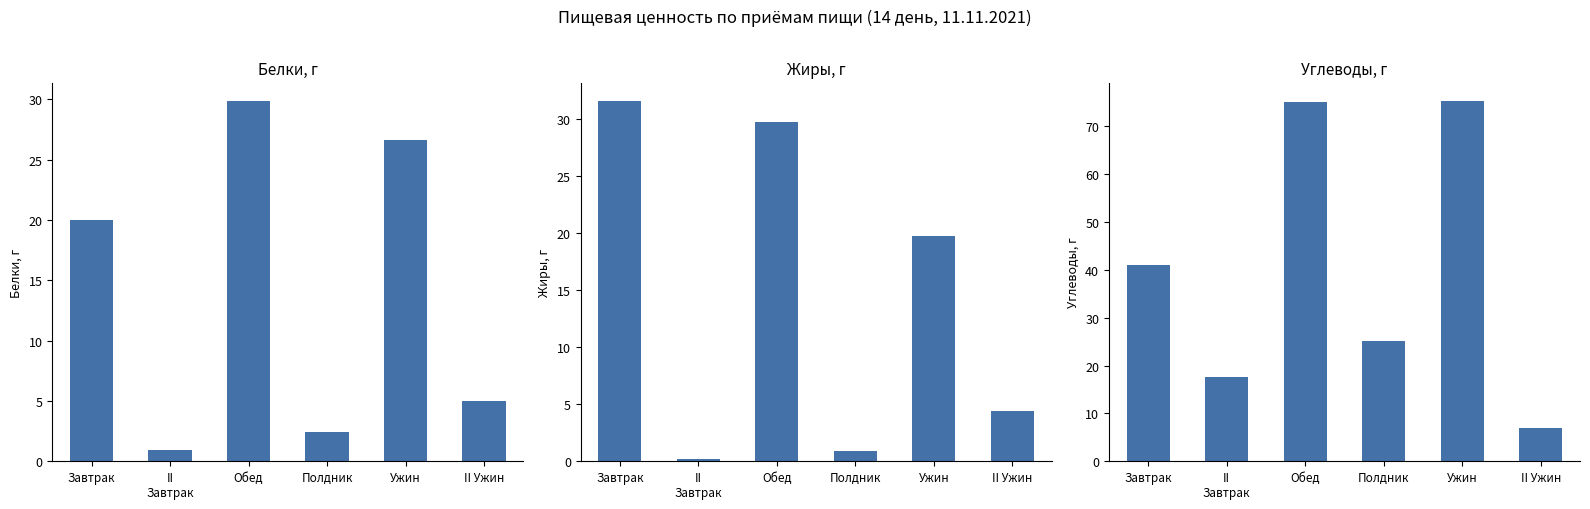

What is the label of the 3rd bar from the left?

Обед